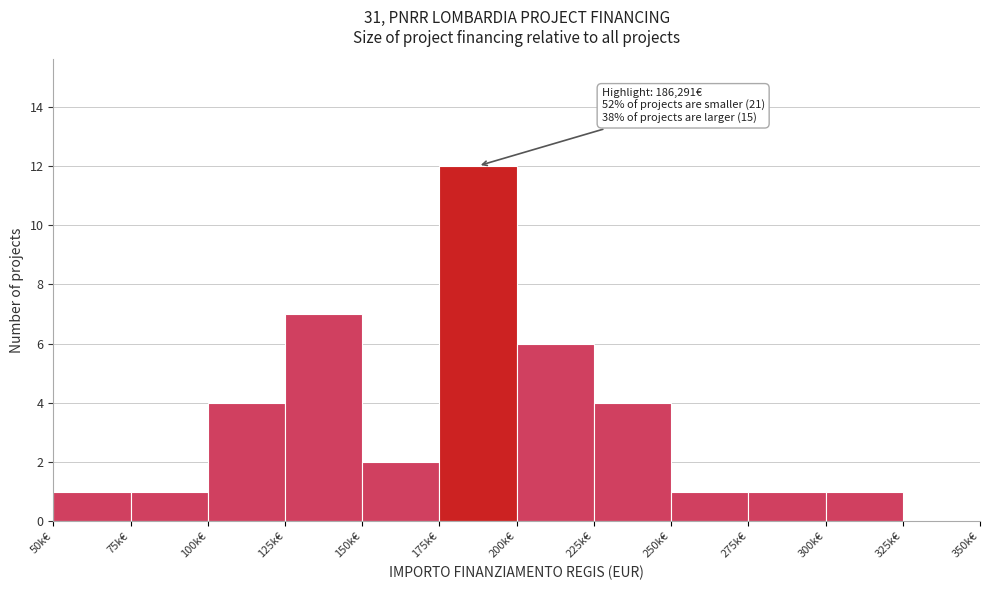

Reading left to right, transcribe all the data shown in this chart.

50k€=1	75k€=1	100k€=4	125k€=7	150k€=2	175k€=12	200k€=6	225k€=4	250k€=1	275k€=1	300k€=1	325k€=0